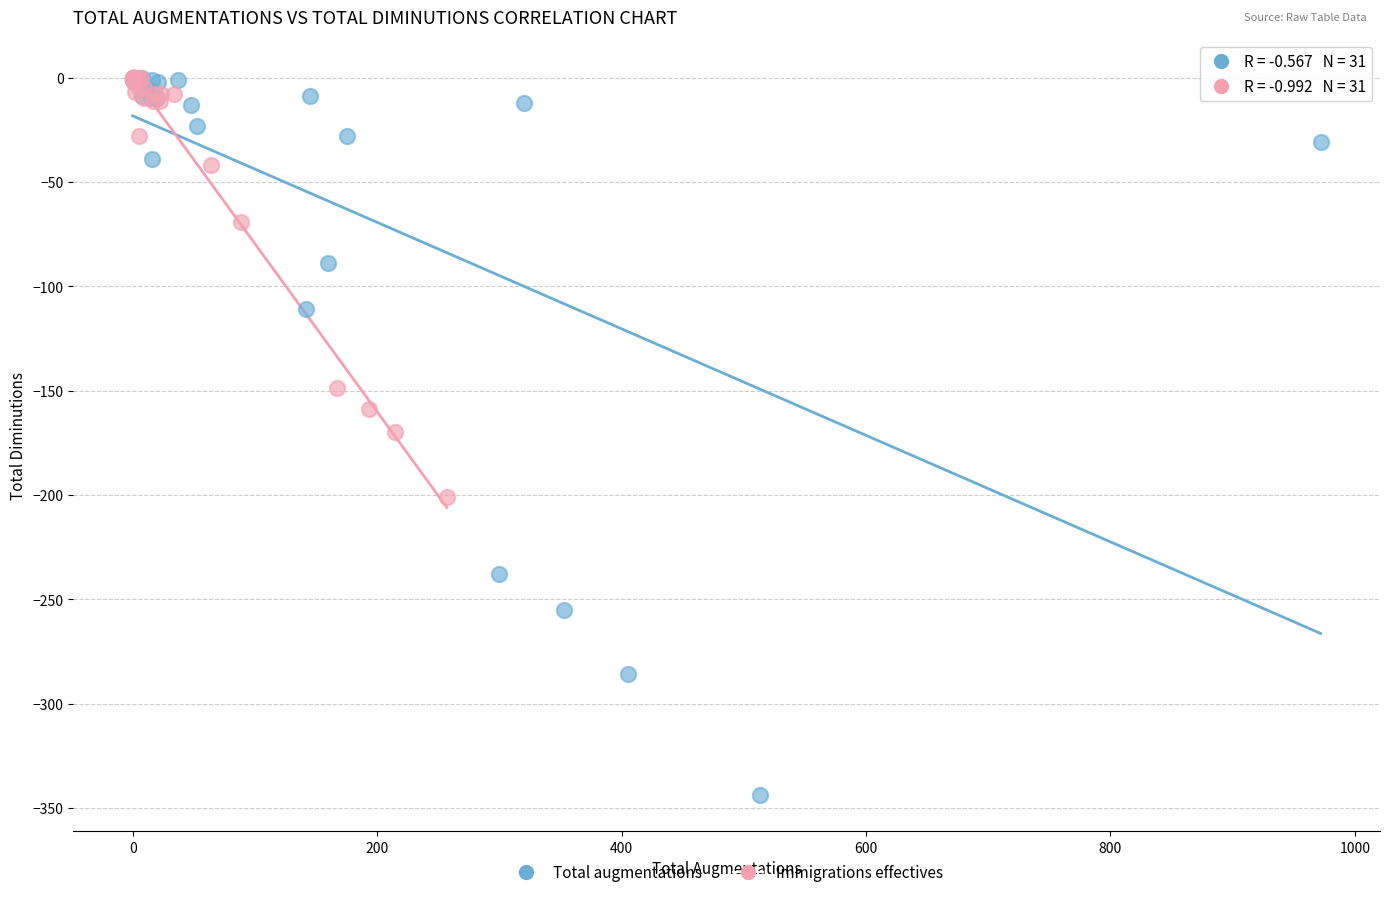

Which series has the widest spread of Y values?

Total augmentations